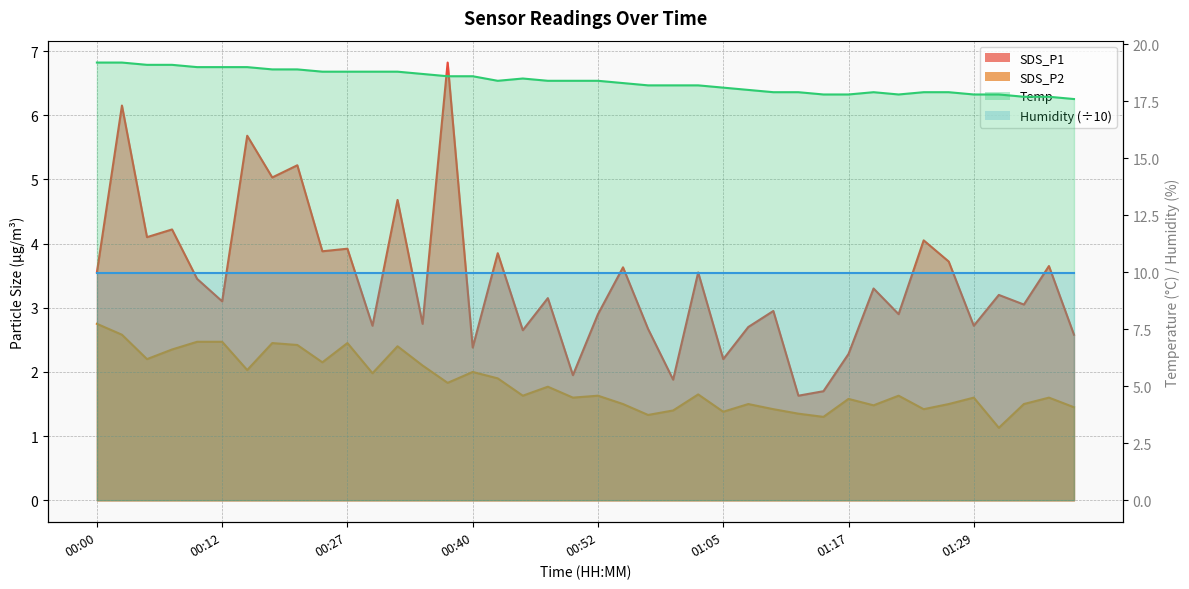

Which series changed the most between 00:59 and 01:05?

SDS_P1